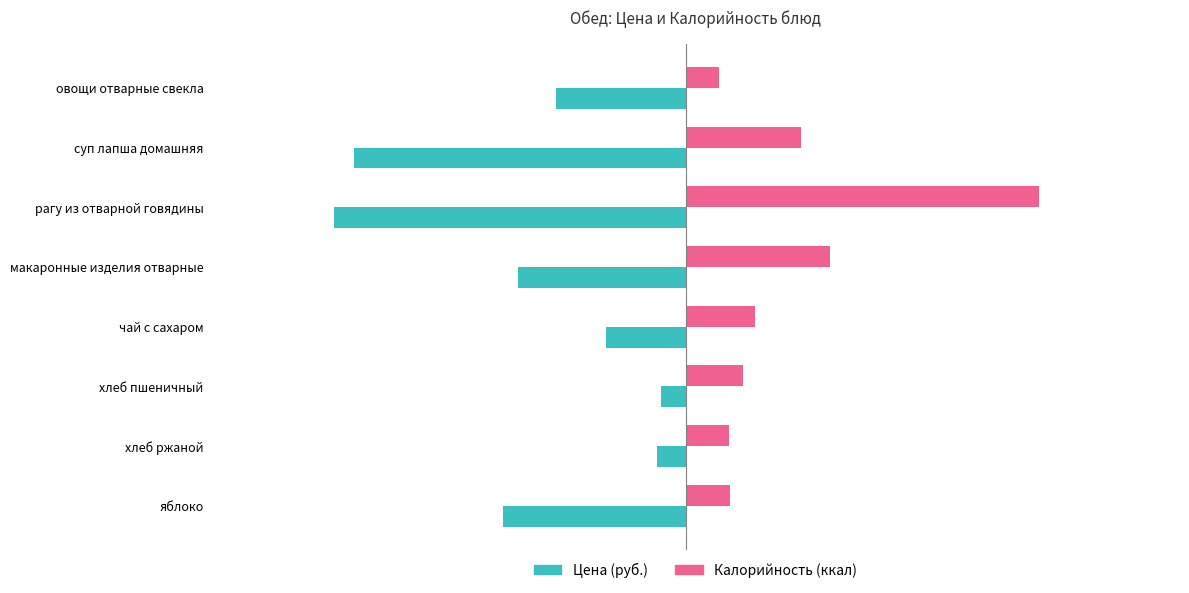

What are all the series names shown in the legend?

Цена (руб.), Калорийность (ккал)